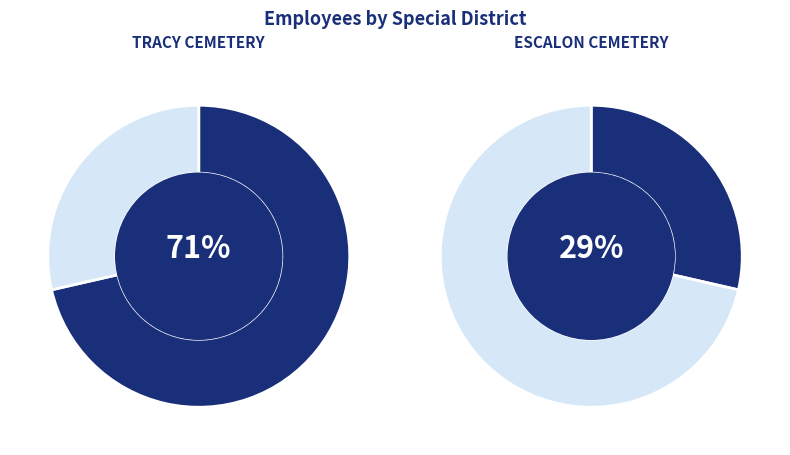

To the nearest percent, what is the average slice percentage?

50%